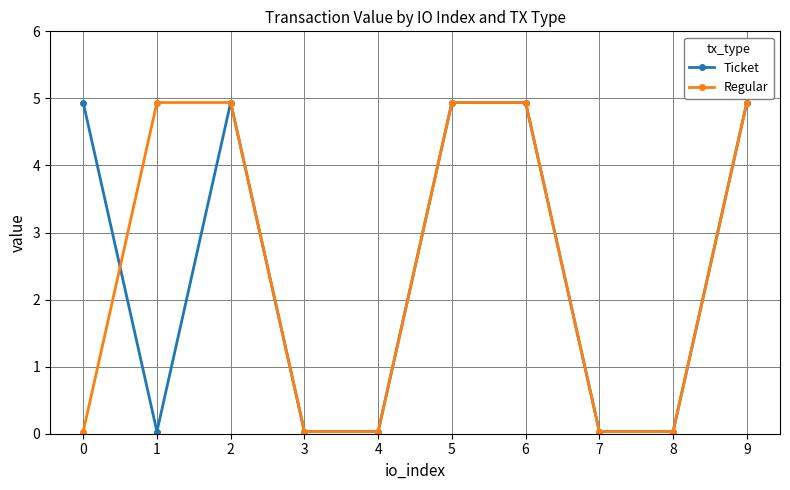

At how many categories does at least one series exceed 2?

6